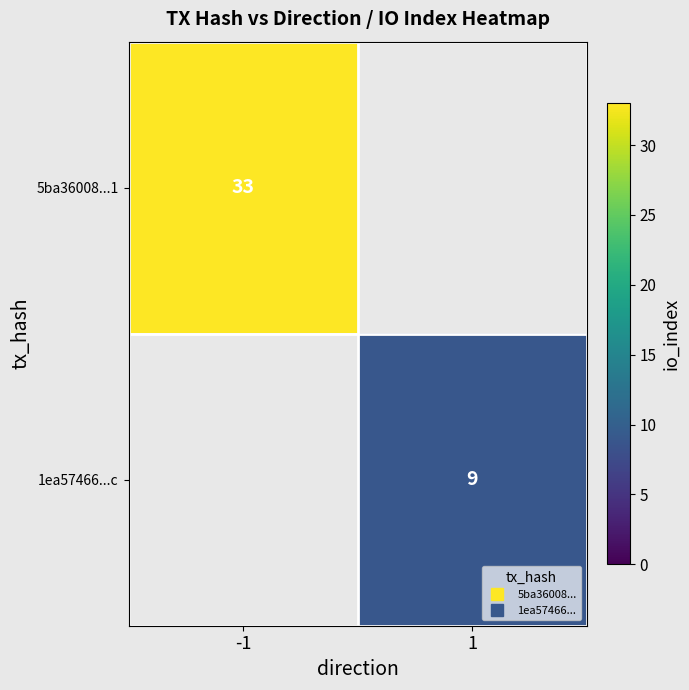

Count the number of categories in the chart.

2